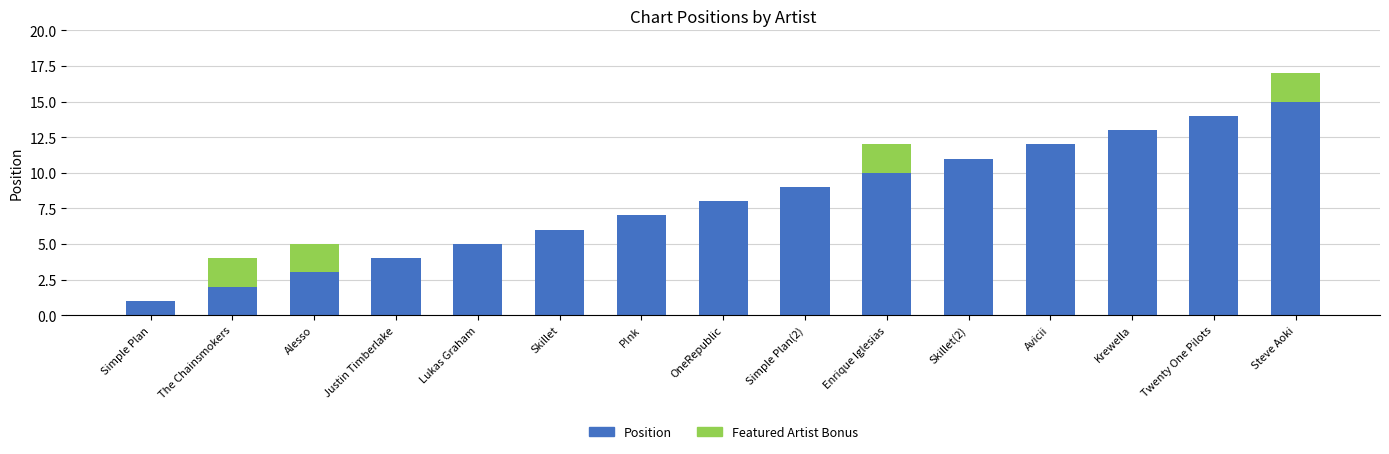

Does the chart contain stacked bars?

Yes